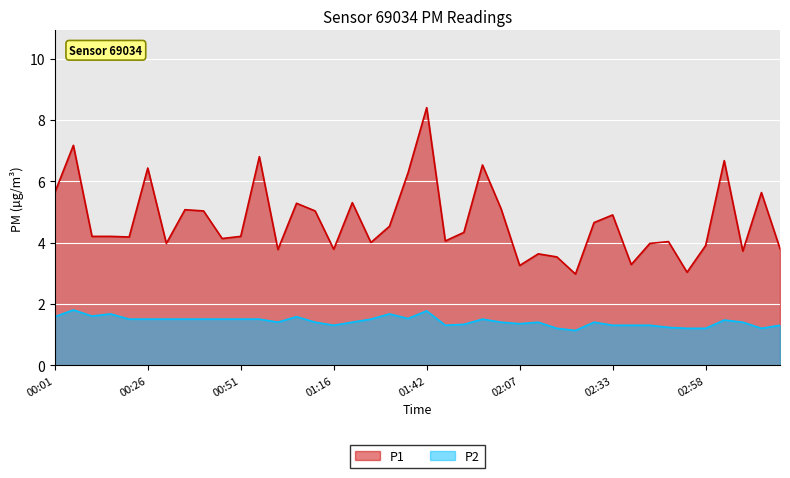

Where is the first local maximum for P2?

00:06